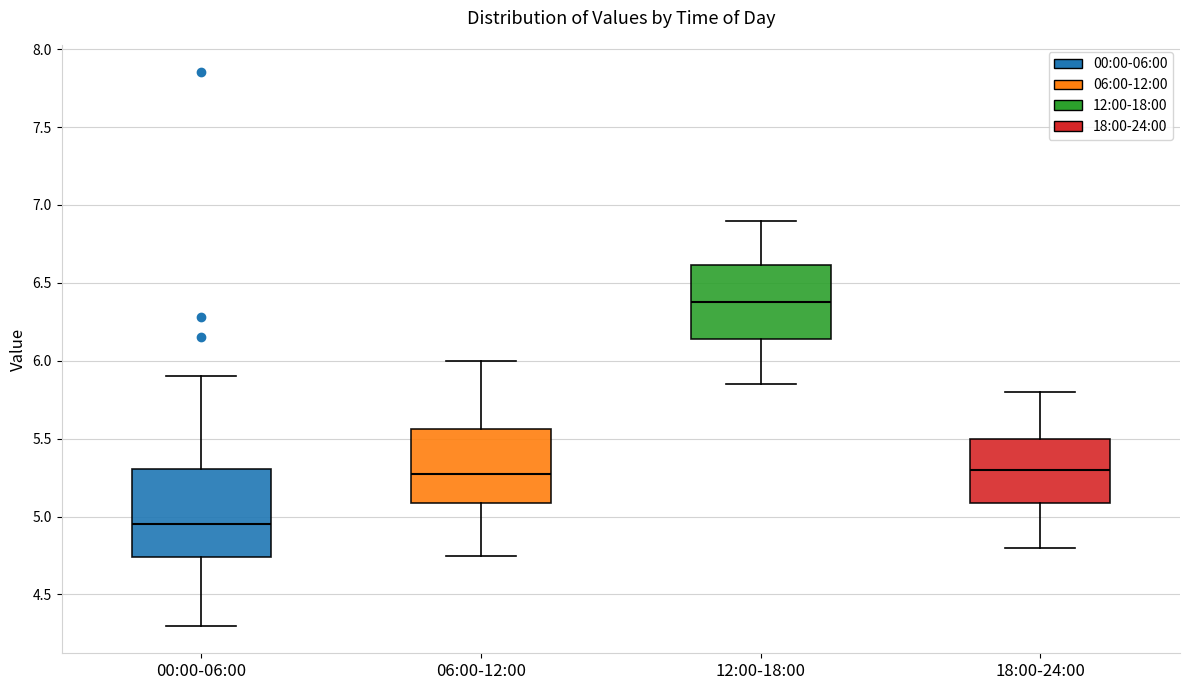

Which box is the tallest, from its lower edge to its upper edge?

00:00-06:00